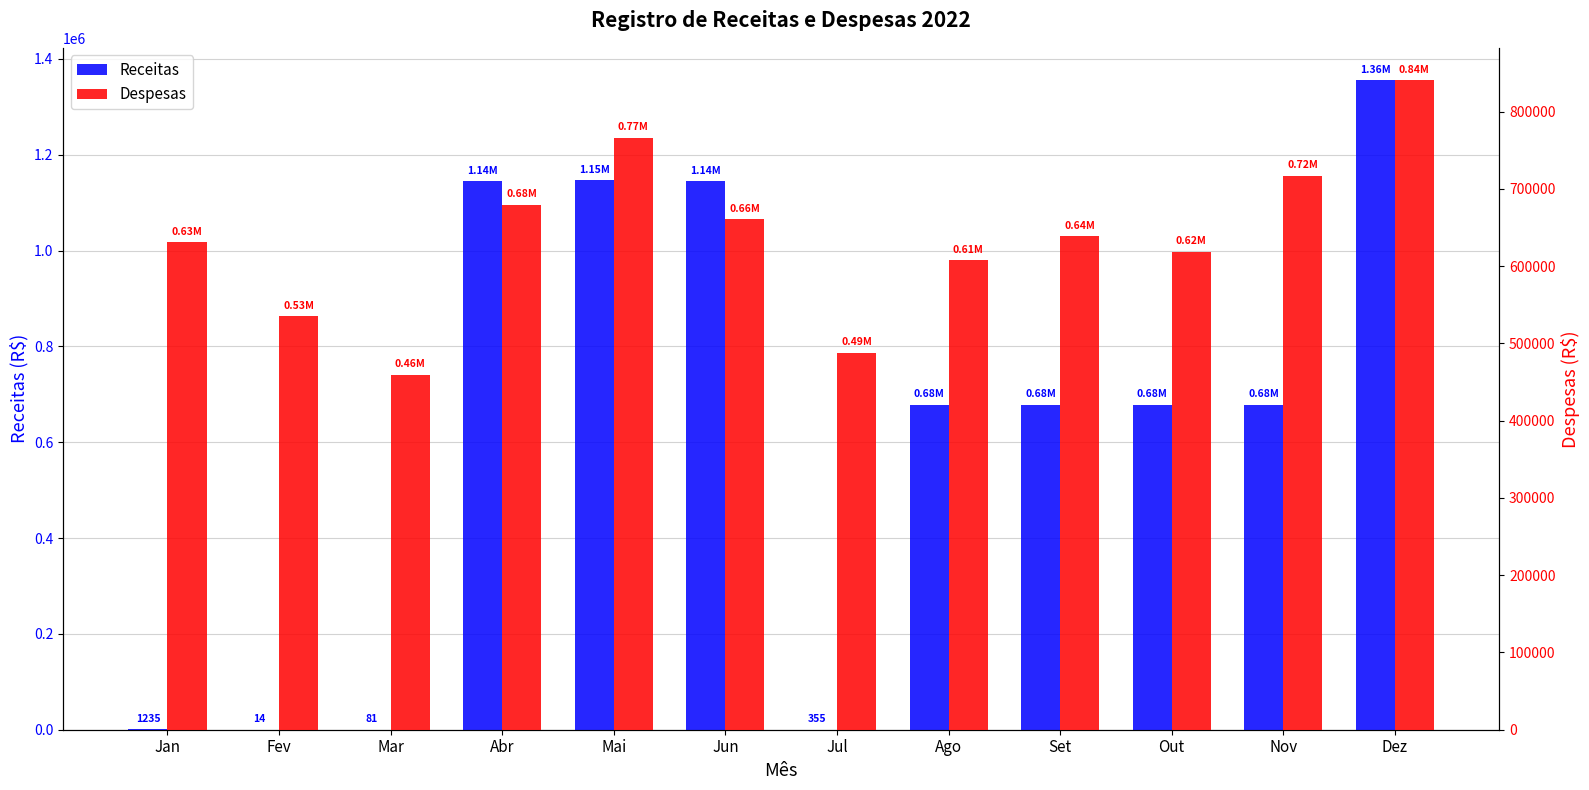

What is the label of the 12th bar from the right?

Jan